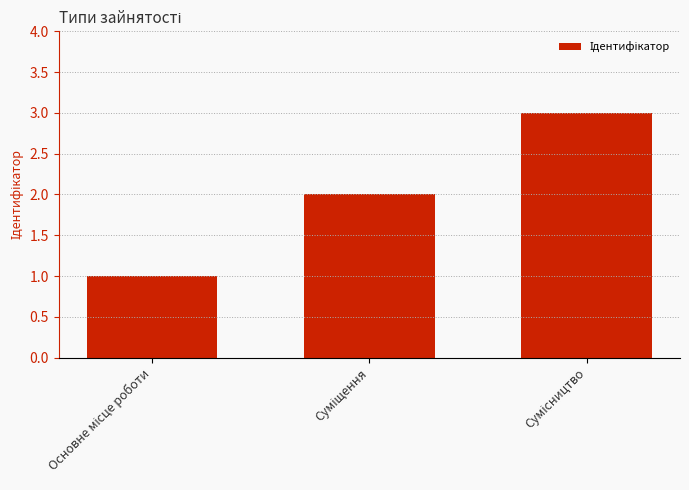

What is the greatest value displayed?

3